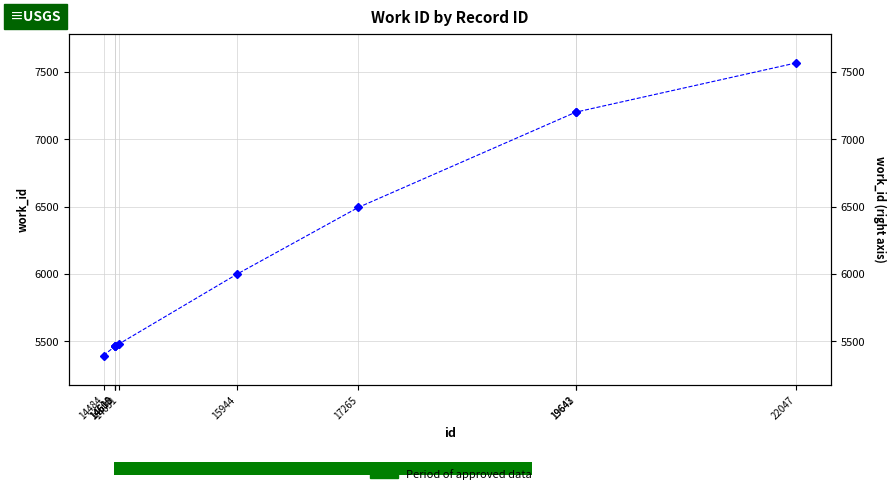

What is the change in value from 14611 to 19642?

+1739